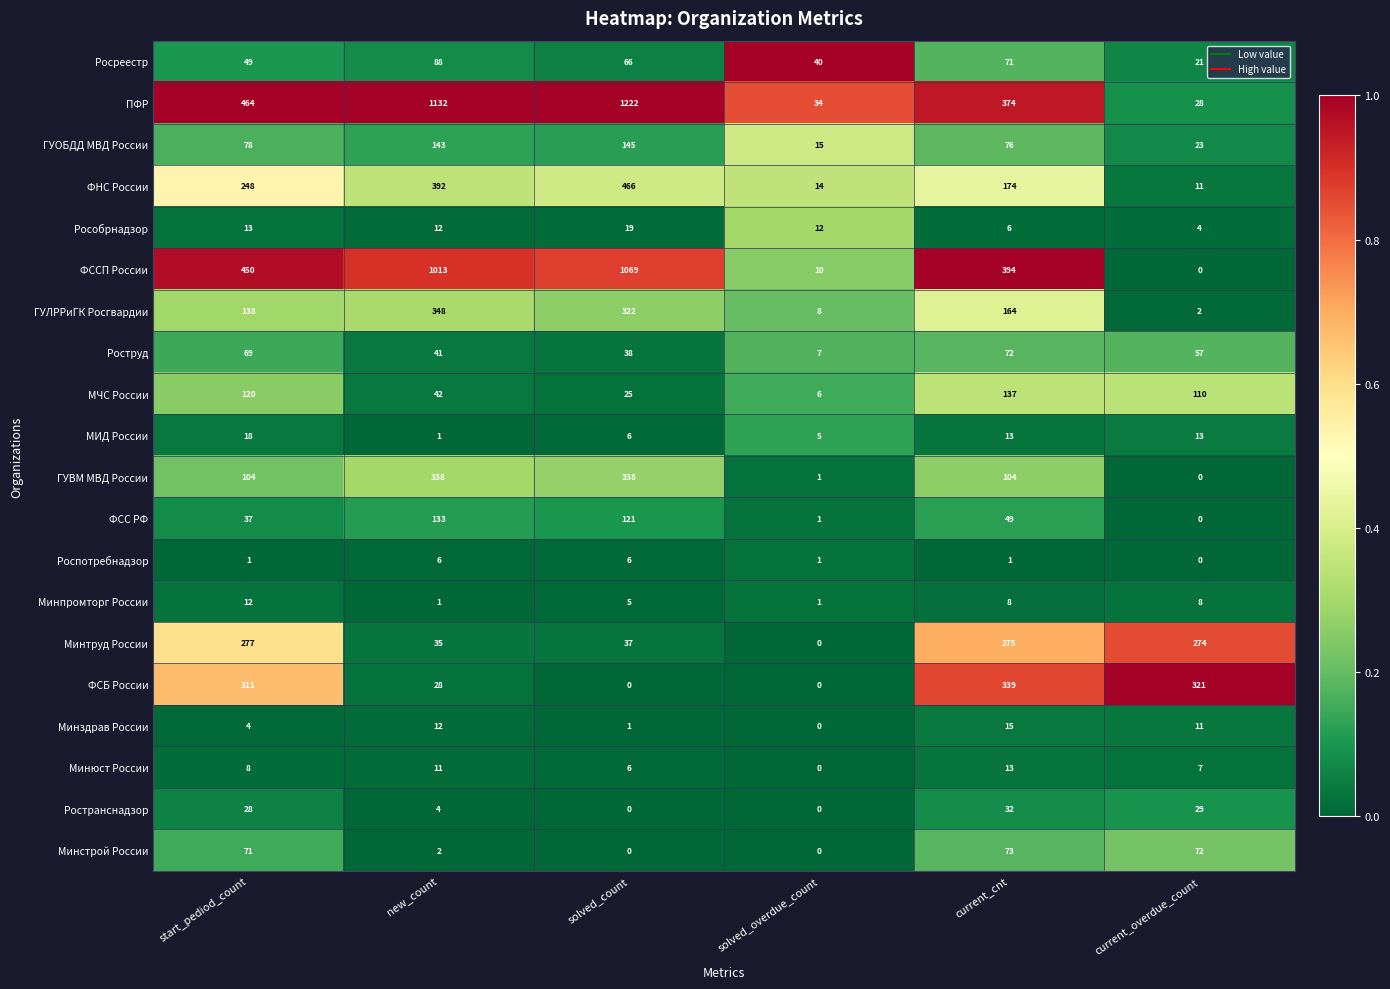

What is the difference between the highest and lowest values at start_pediod_count?

463